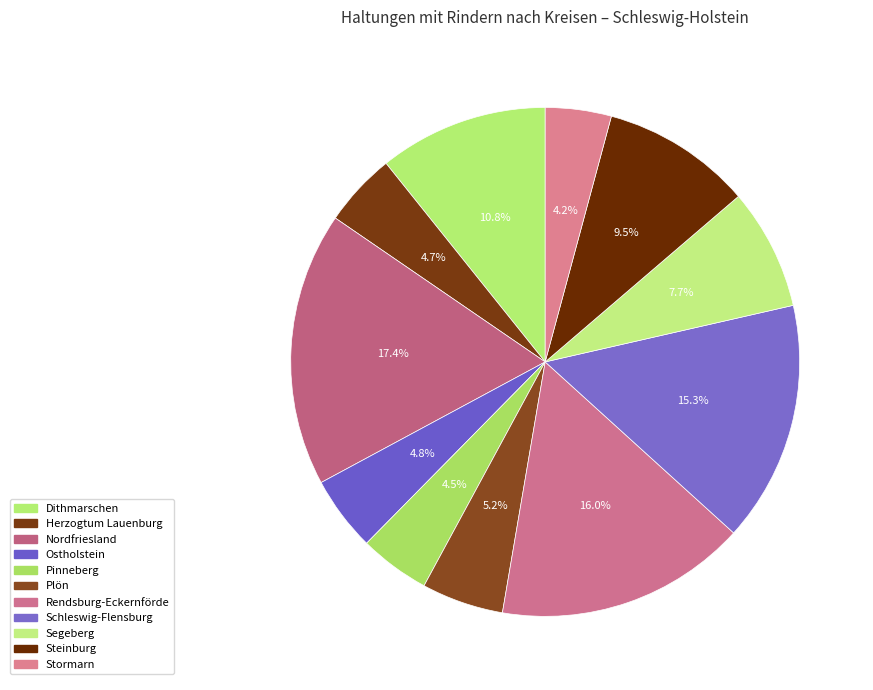

Between Nordfriesland and Segeberg, which is larger?

Nordfriesland